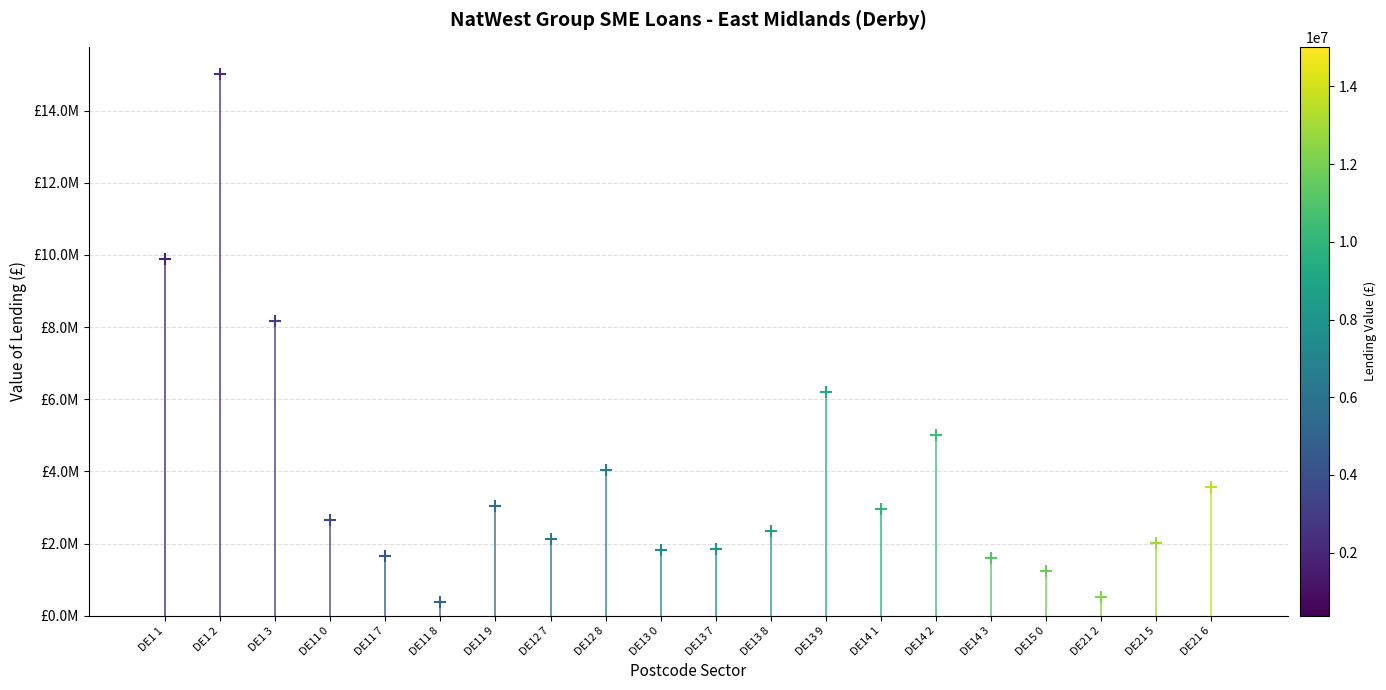

The value at DE13 0 is 1809214. True or false?

True